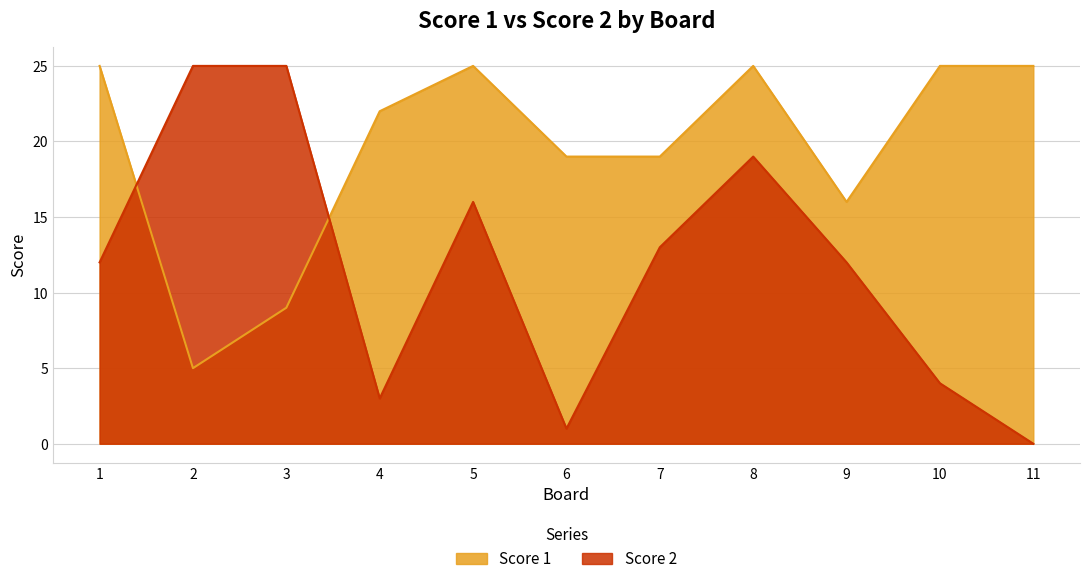

Which category has the highest value across all series?

1